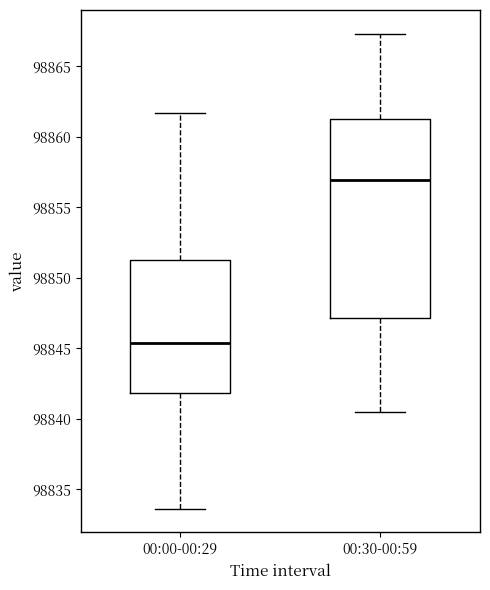

Which box has the lowest median line?

00:00-00:29